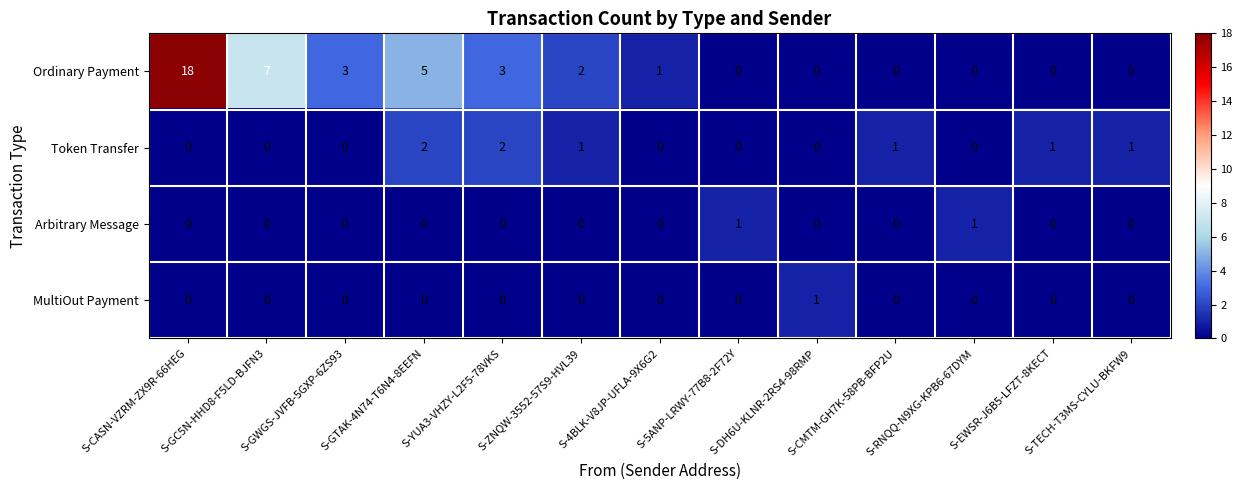

Which series has the largest total across all categories?

Ordinary Payment